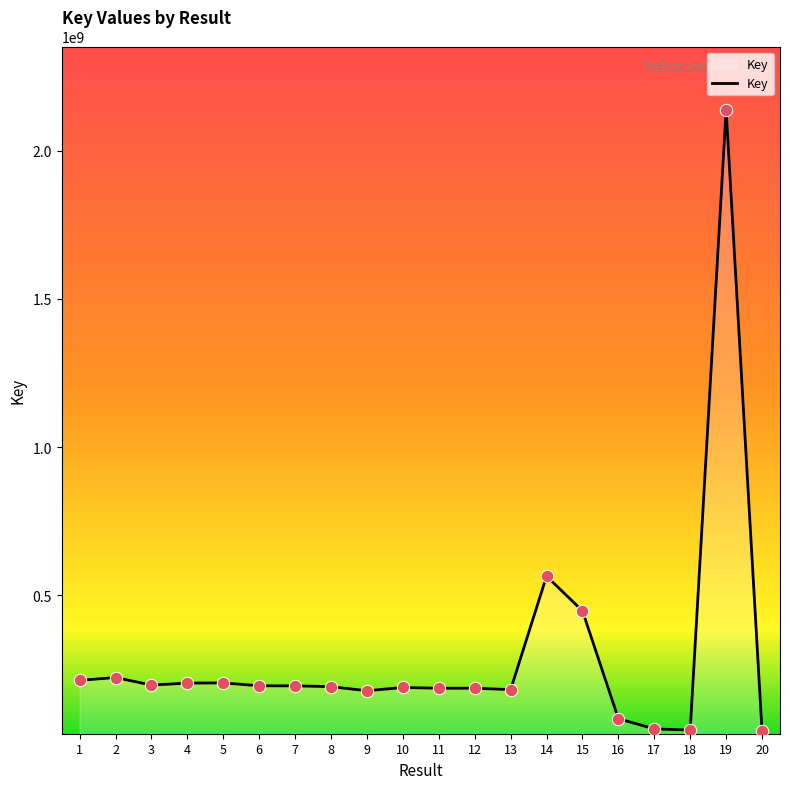

Approximately how many times larger is the value at 2 compared to 11?

1.2